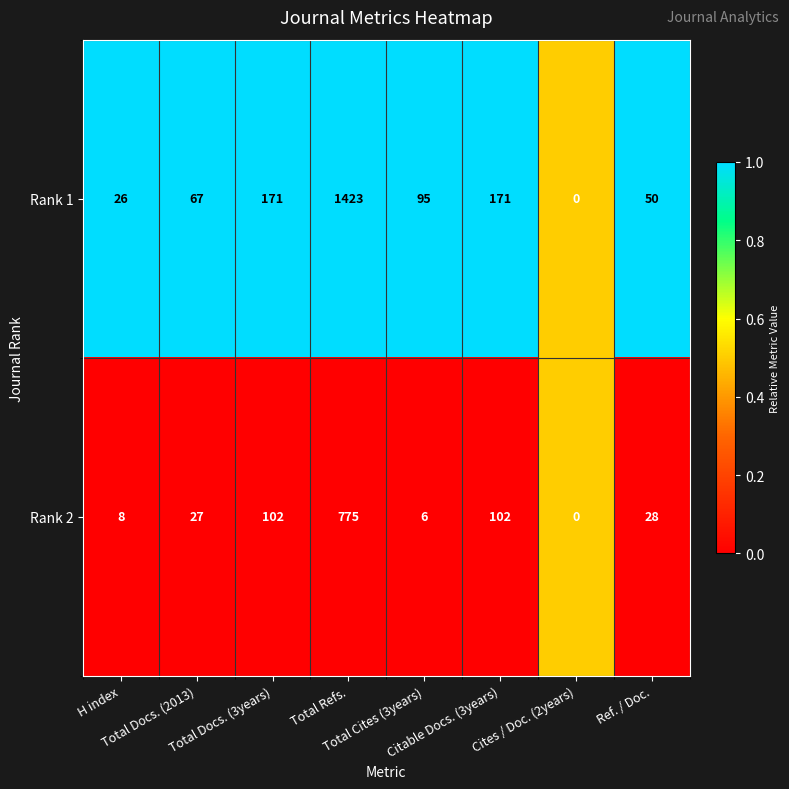

What is the total value across all series at H index?

34